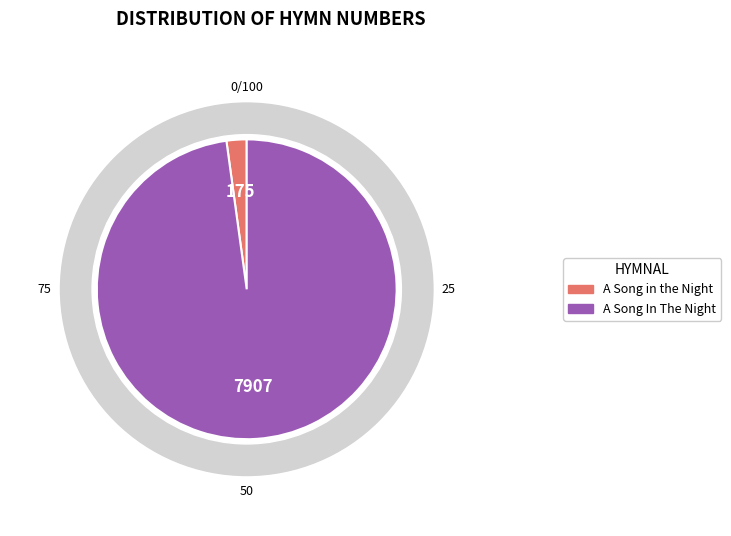

To the nearest percent, what portion does A Song In The Night represent?

98%